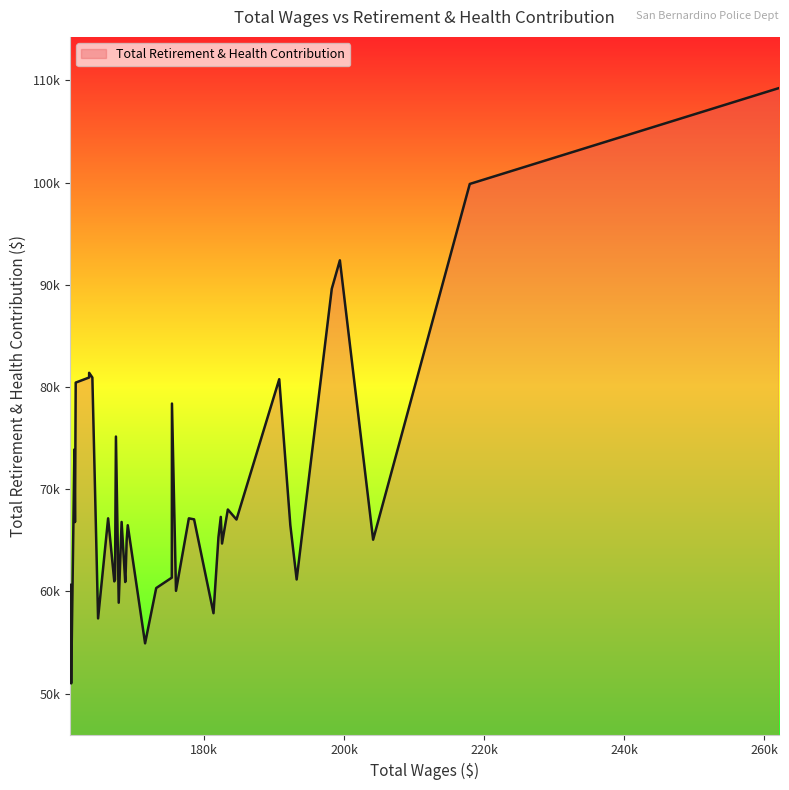

List the labels in order of value, largest first.

0, 1, 3, 4, 34, 33, 32, 7, 35, 17, 27, 37, 9, 11, 30, 15, 14, 8, 25, 36, 21, 6, 12, 2, 22, 10, 18, 23, 5, 28, 29, 24, 39, 19, 16, 26, 13, 31, 20, 38